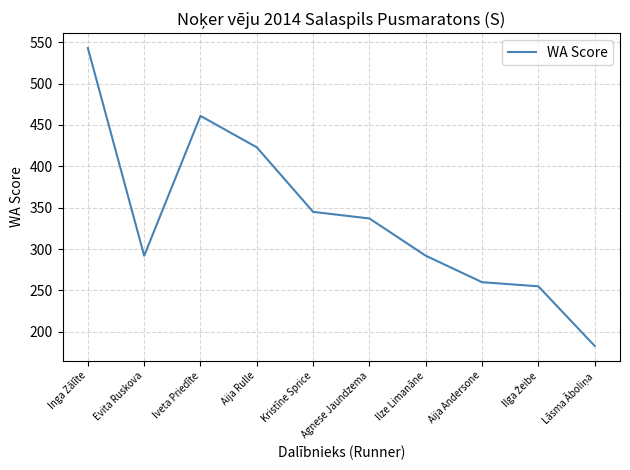

What is the greatest value displayed?

543